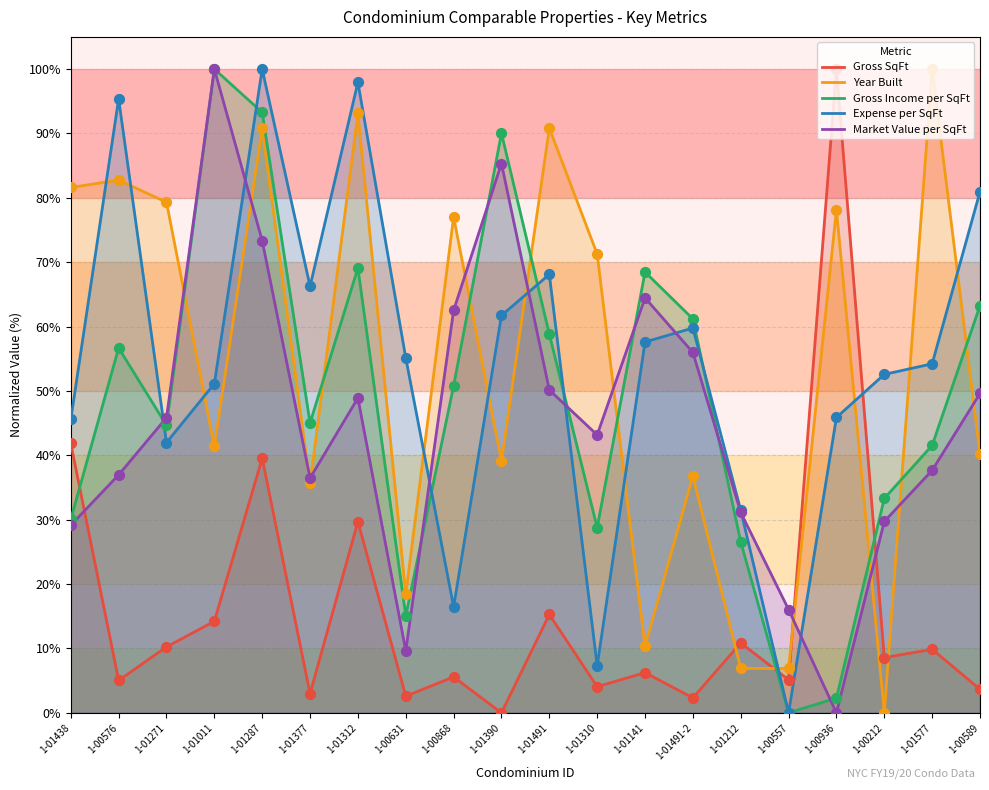

Which series has the largest total across all categories?

Expense per SqFt